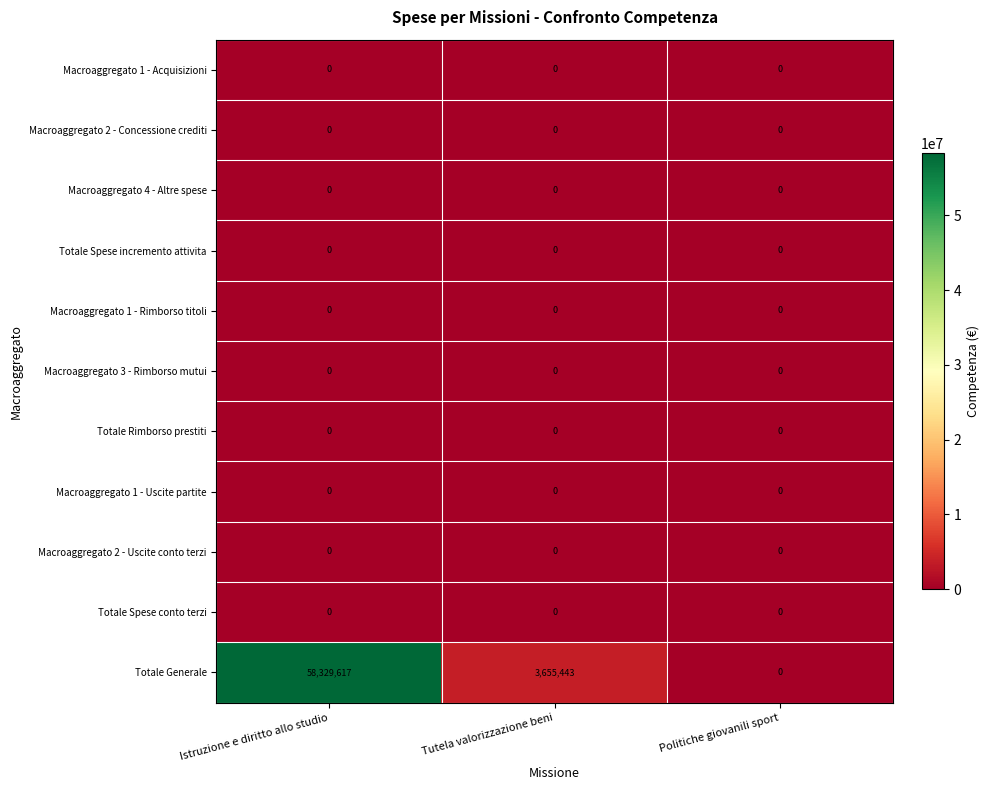

What is the greatest value displayed?

58329617